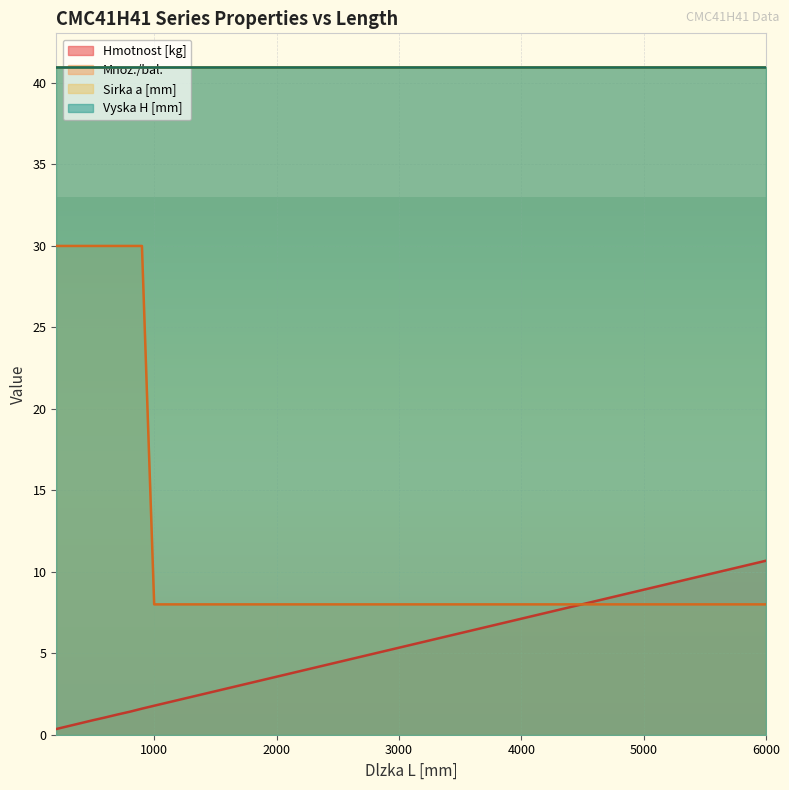

What is the highest value of the Hmotnost [kg] series?

10.7